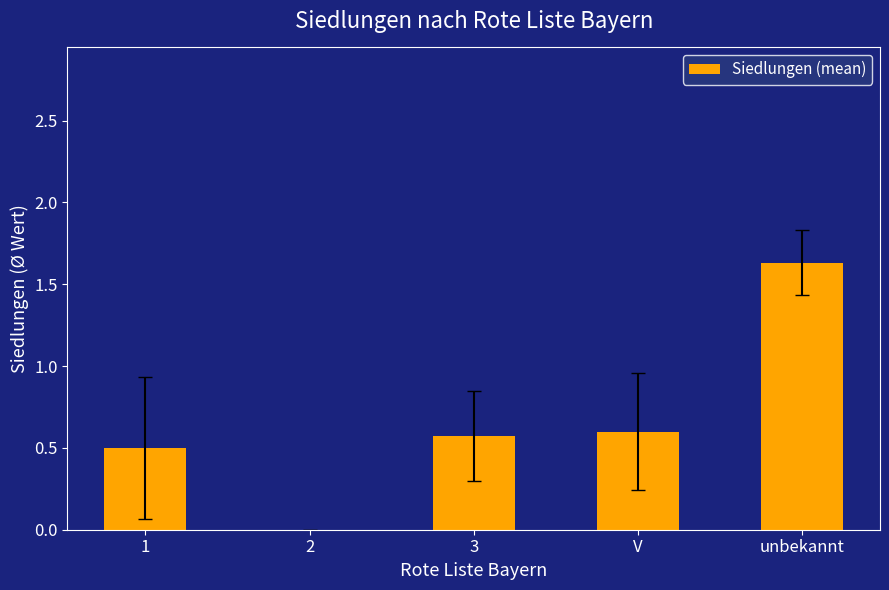

What is the sum of the values at V and unbekannt?

2.2